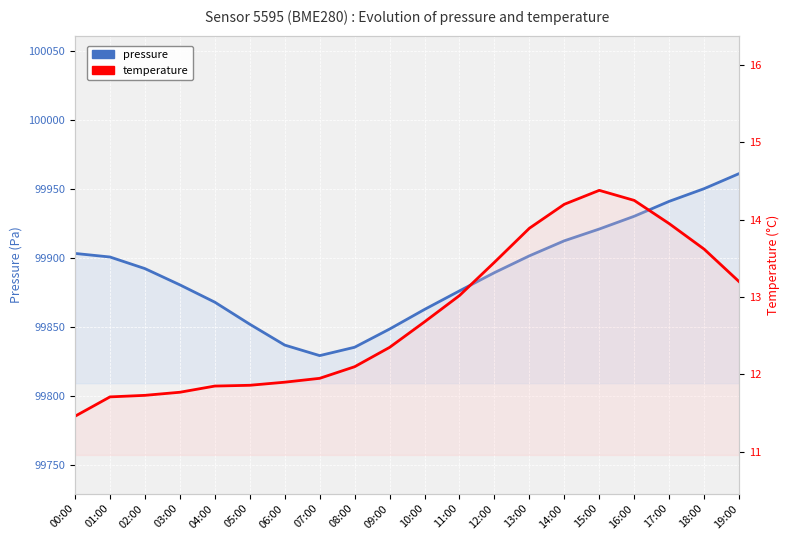

Which series has the widest spread of values?

pressure